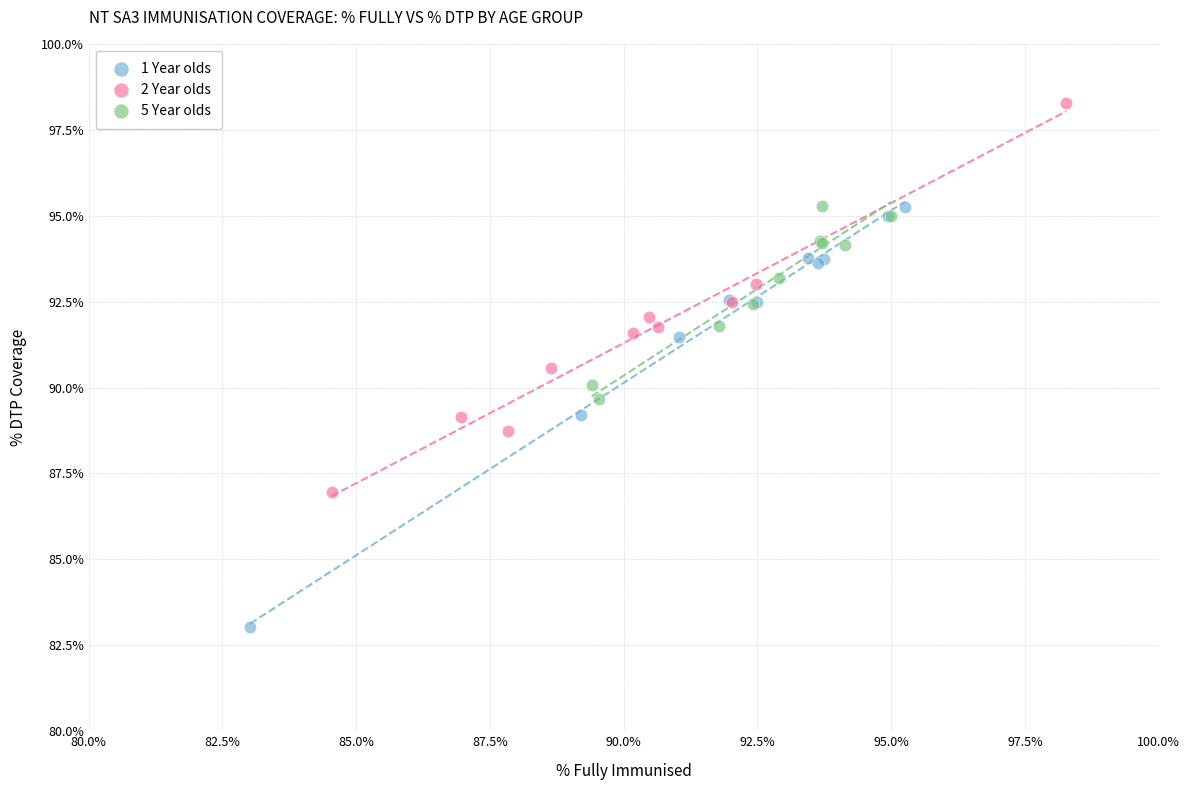

What are all the series names shown in the legend?

1 Year olds, 2 Year olds, 5 Year olds